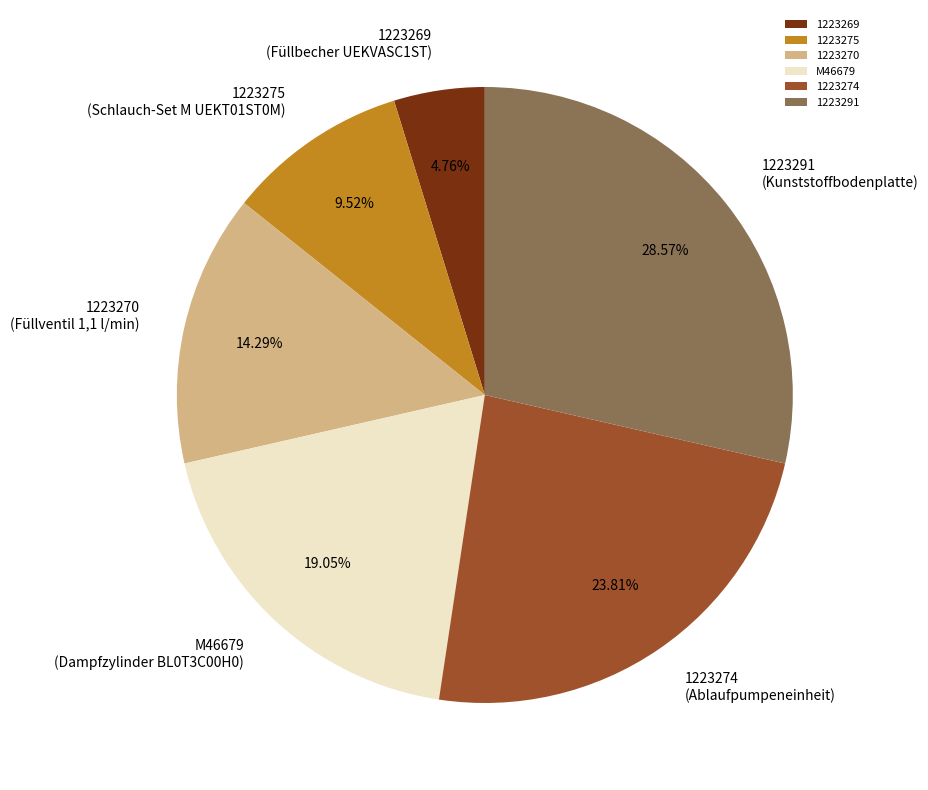

Does any single category account for the majority?

No